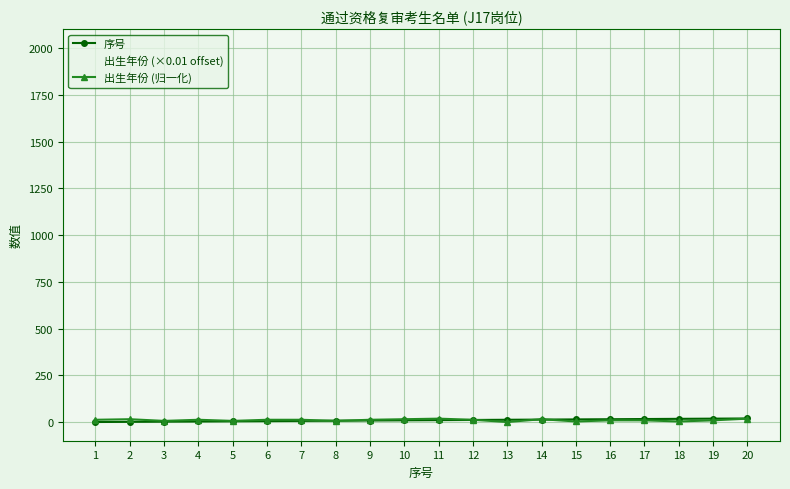

What is the spread (max minus min) of values at 1?

1998